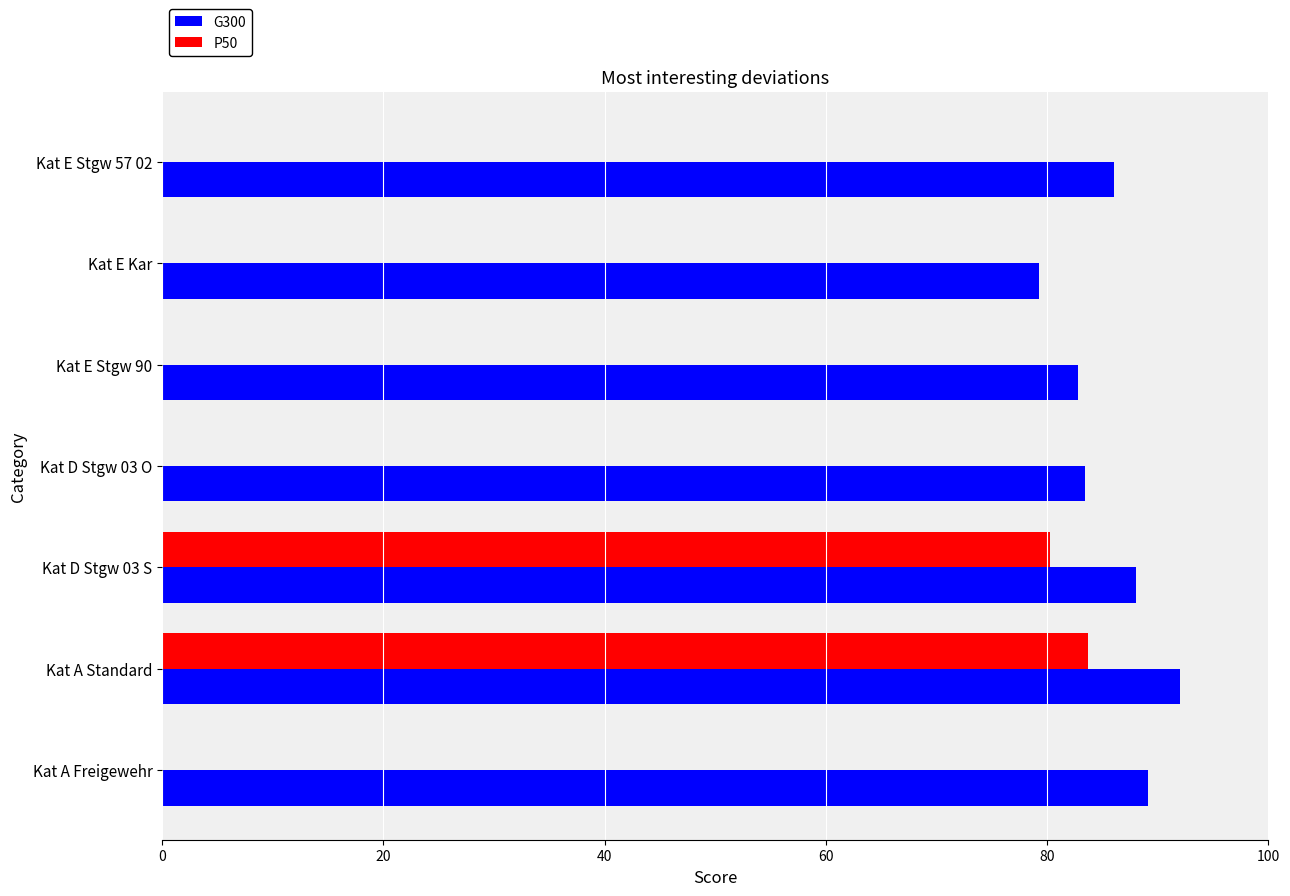

Which category has the highest value across all series?

Kat A Standard